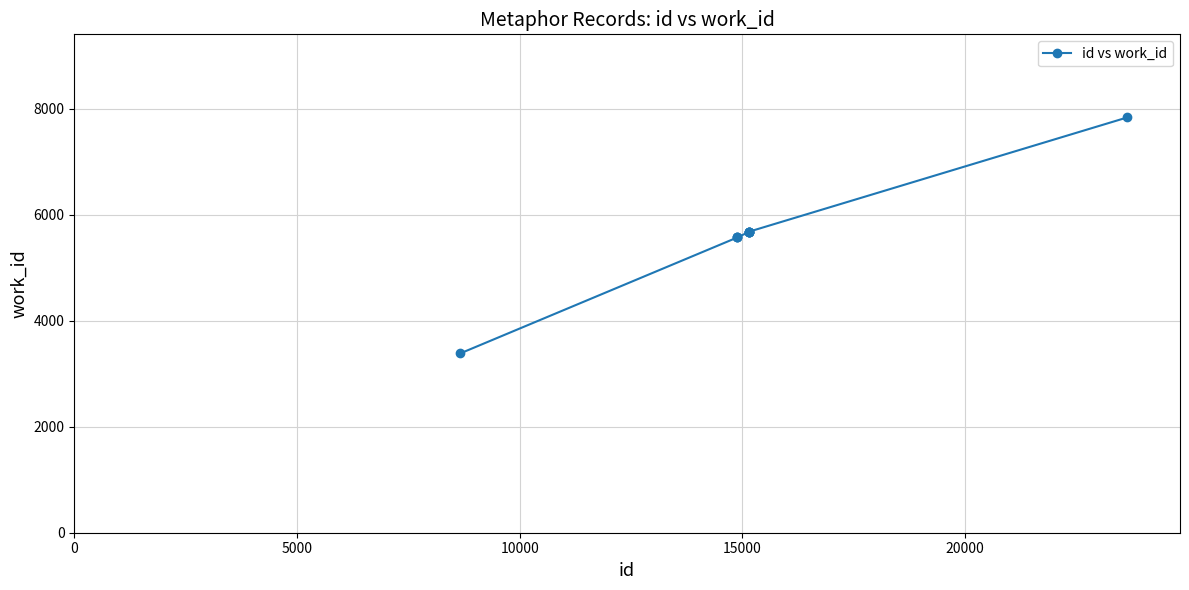

What is the difference between the maximum and minimum values?

4456